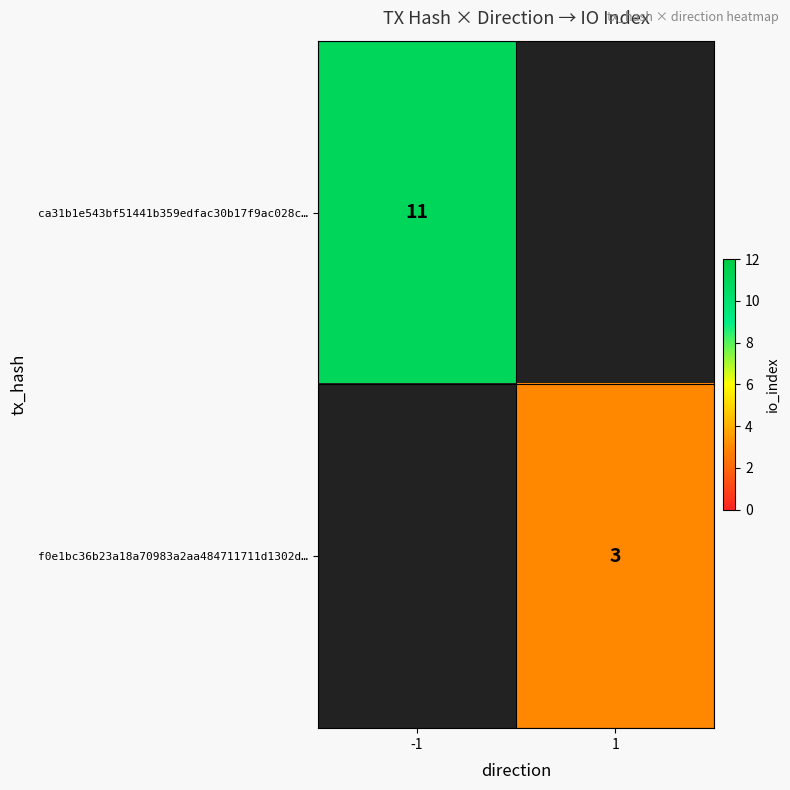

The ca31b1e543bf51441b359edfac30b17f9ac028c… series shows 11 at -1. True or false?

True